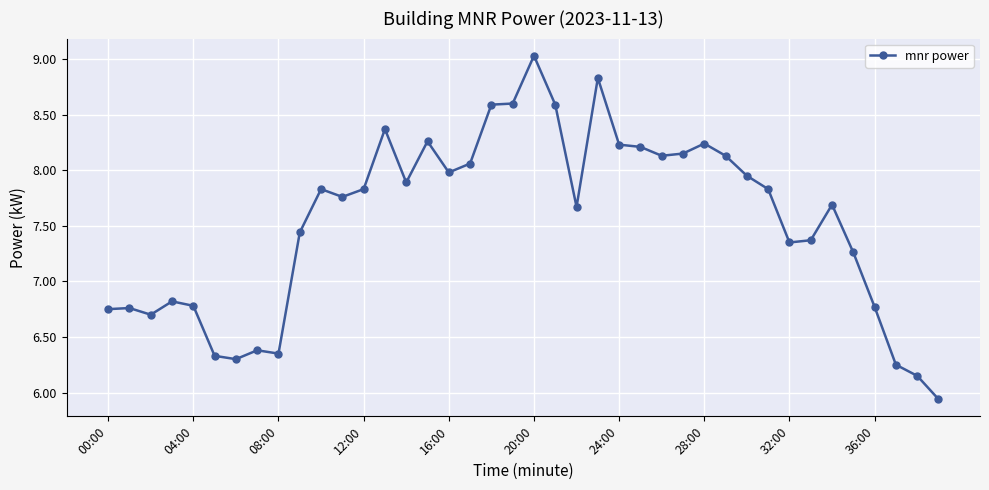

What is the difference between the second highest and second lowest values?

2.7